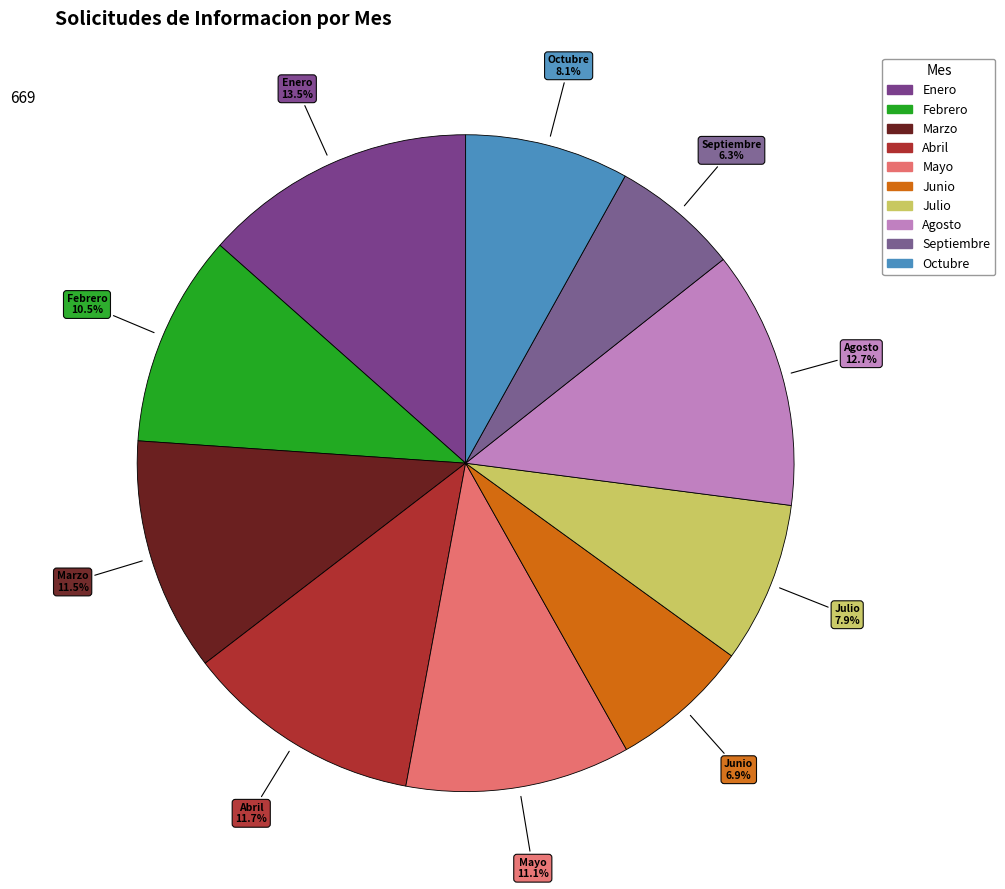

Rank the categories by value from lowest to highest.

Septiembre, Junio, Julio, Octubre, Febrero, Mayo, Marzo, Abril, Agosto, Enero